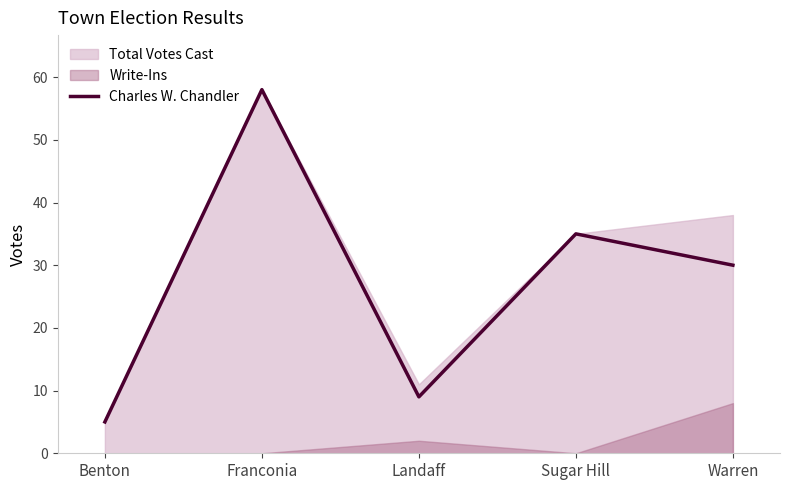

How many lines are shown in the chart?

1